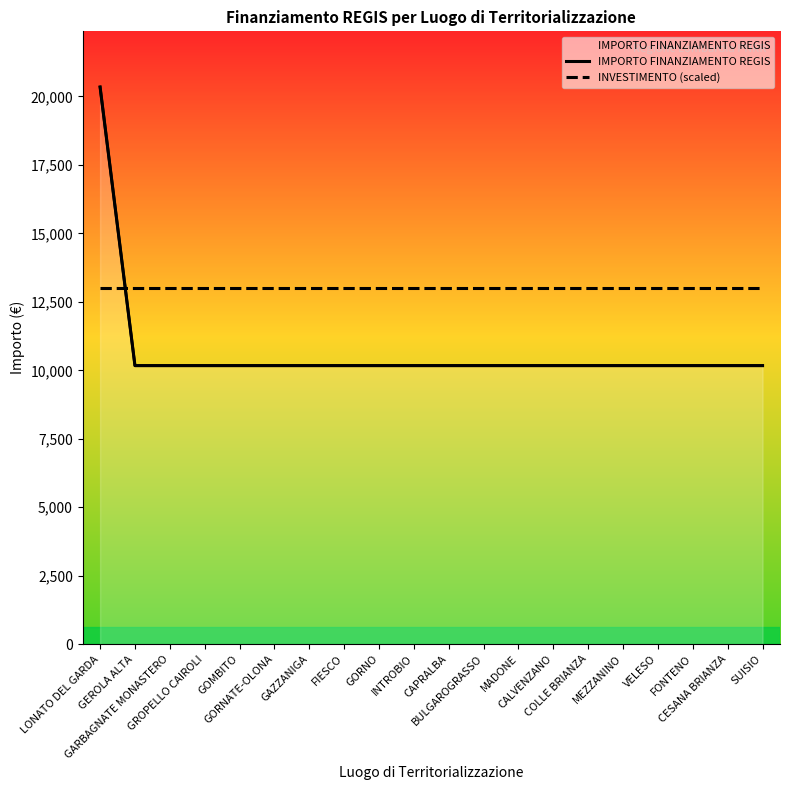

How many times do IMPORTO FINANZIAMENTO REGIS and INVESTIMENTO (scaled) cross each other?

1